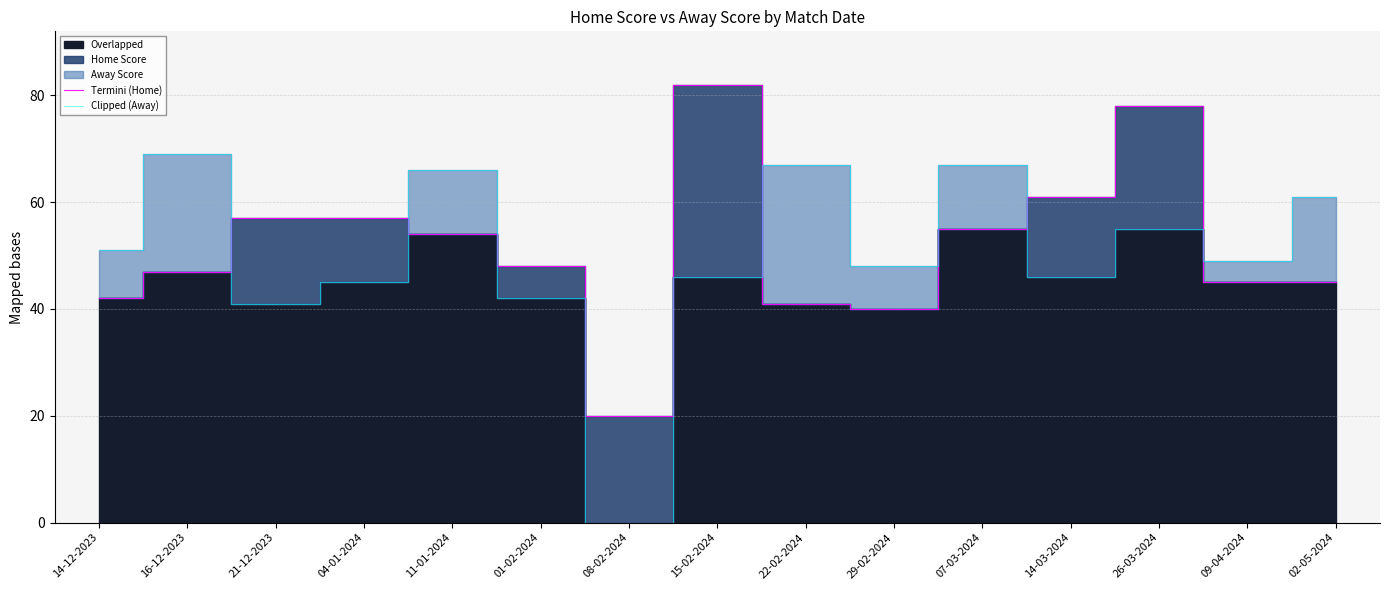

Reading left to right, extract all data points from this chart.

Termini (Home): 42	47	57	57	54	48	20	82	41	40	55	61	78	45	45
Clipped (Away): 51	69	41	45	66	42	0	46	67	48	67	46	55	49	61